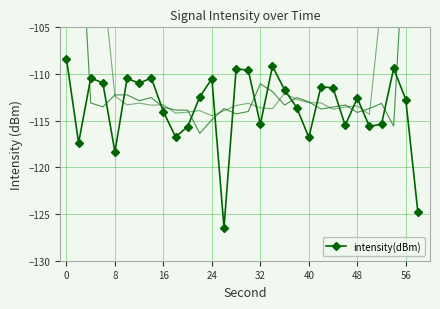

In intensity(dBm), how many points are higher than both neighbors (excluding endpoints)?

9